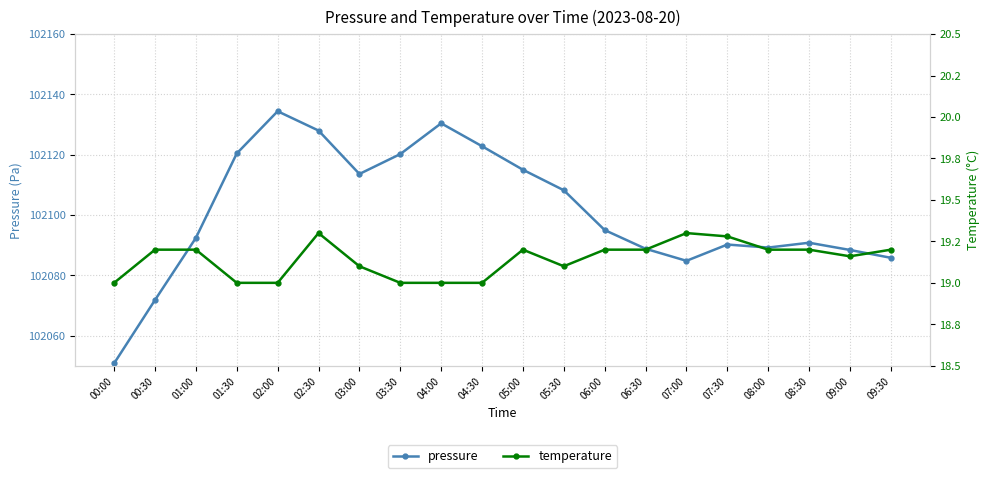

What position from the left is 07:30?

16